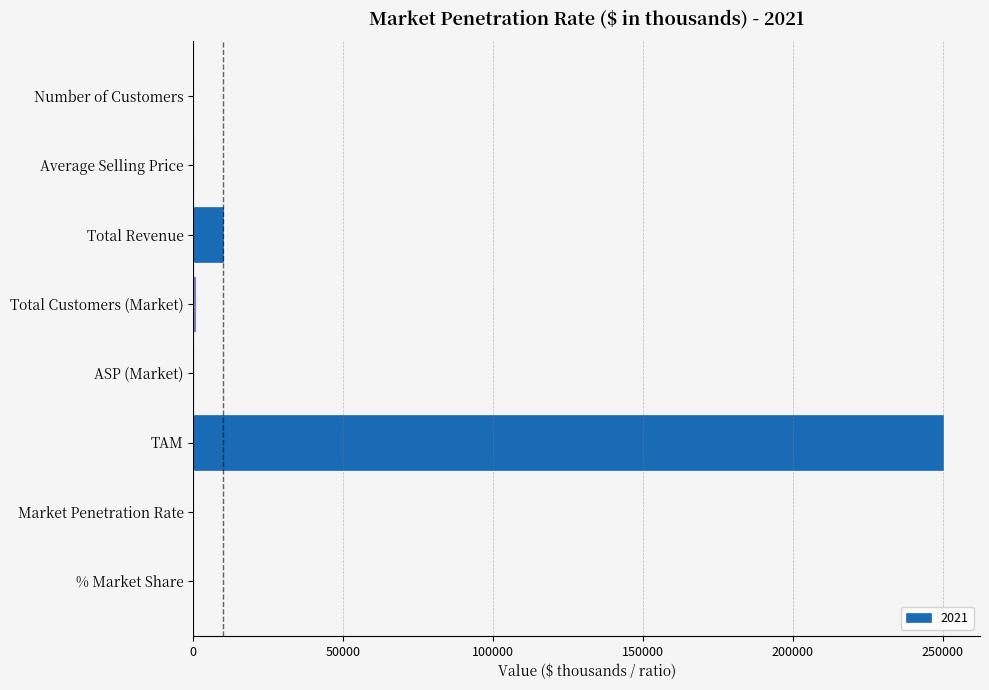

How many distinct data groups are displayed?

1